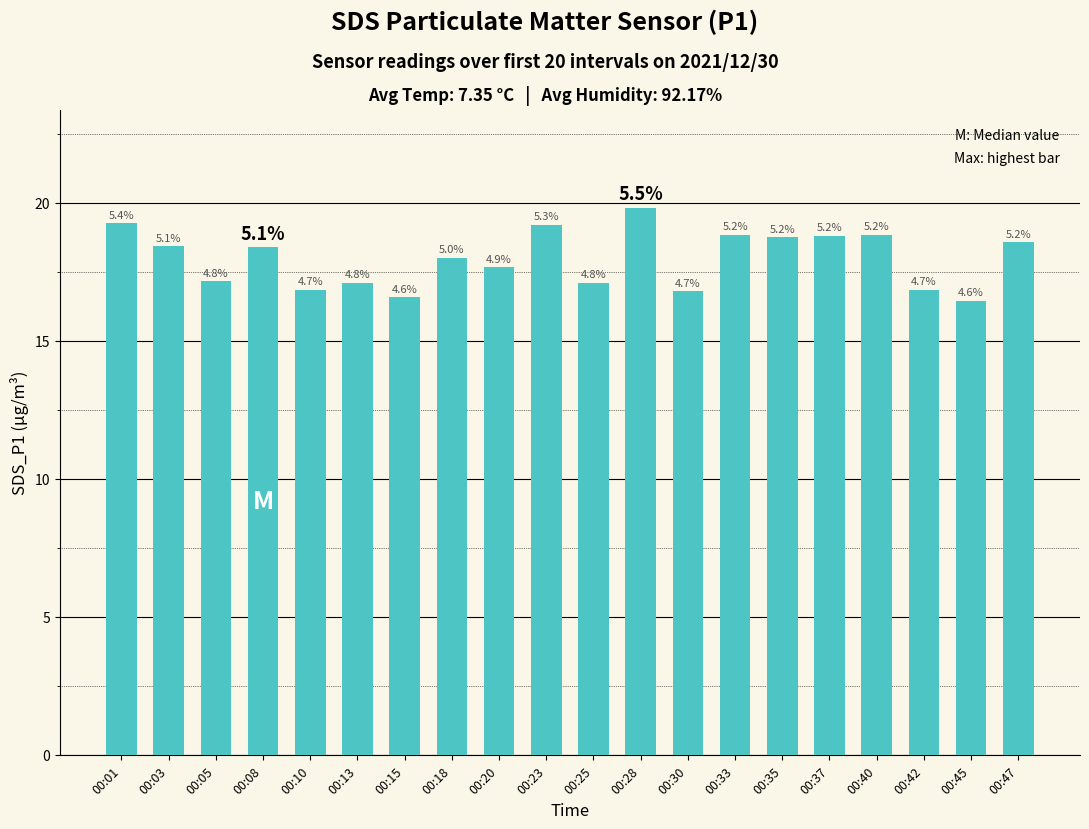

Does the chart contain stacked bars?

No